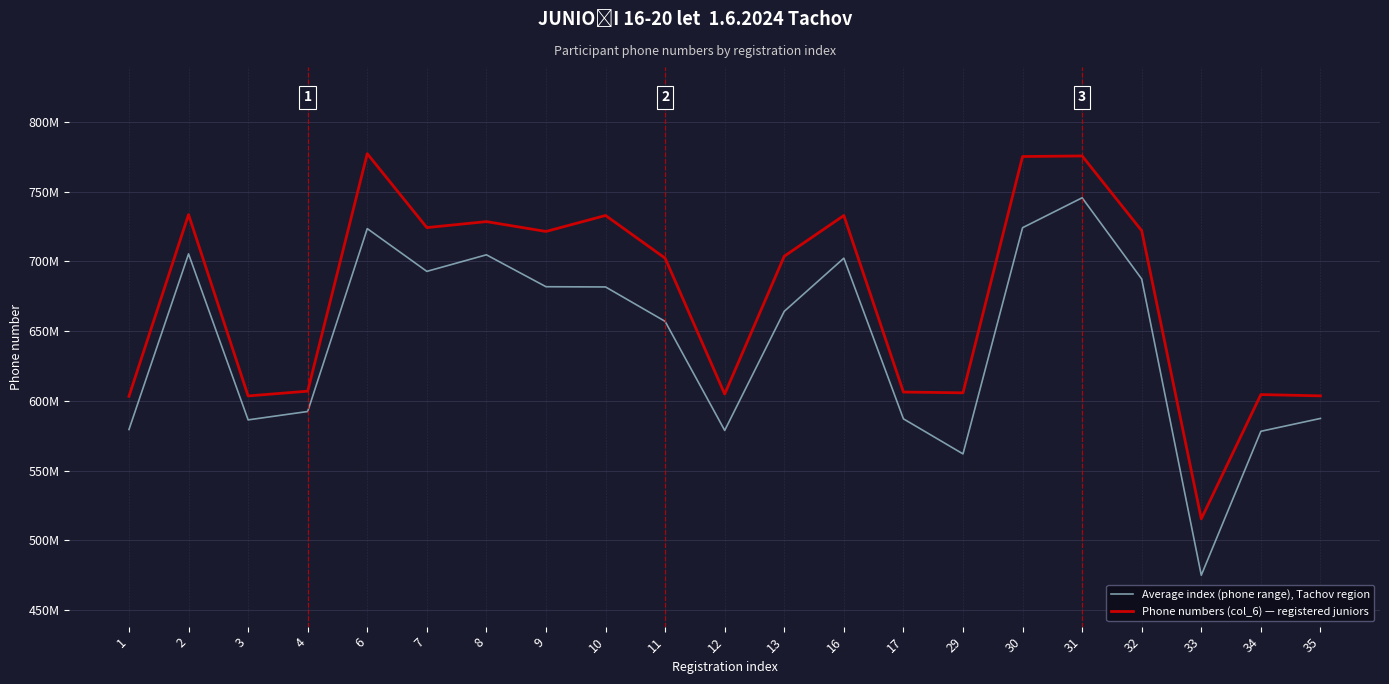

At how many categories does at least one series exceed 748699008?

3